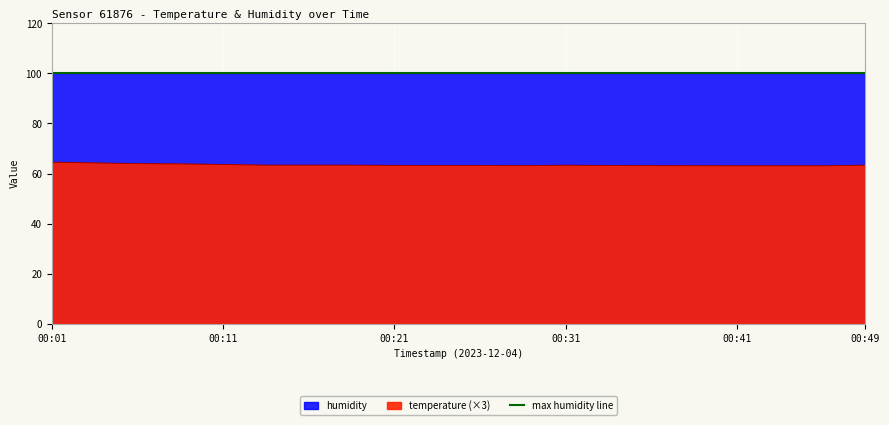

How many points are higher than both their immediate neighbors (excluding endpoints)?

1